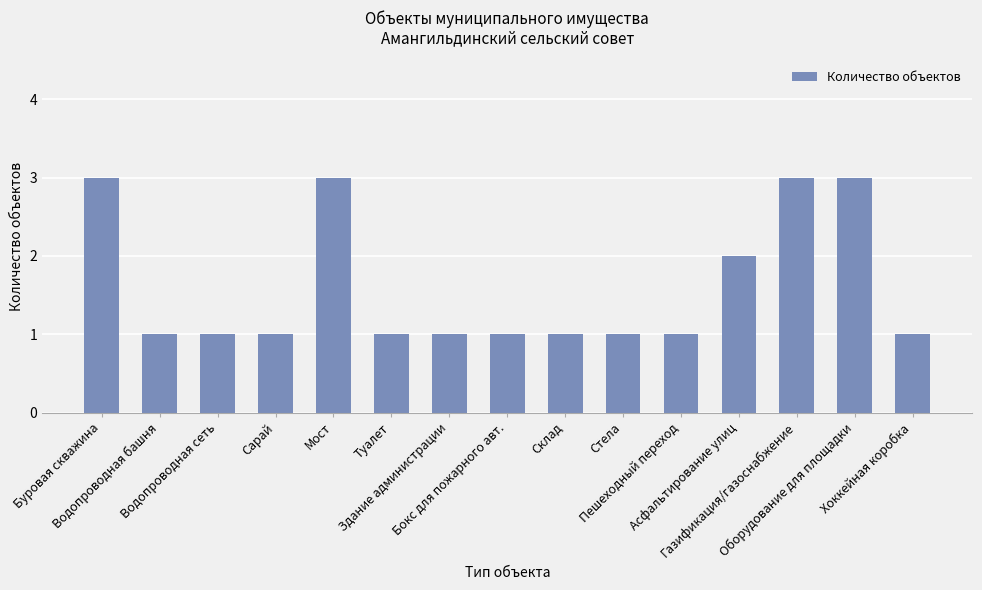

How many distinct data groups are displayed?

1